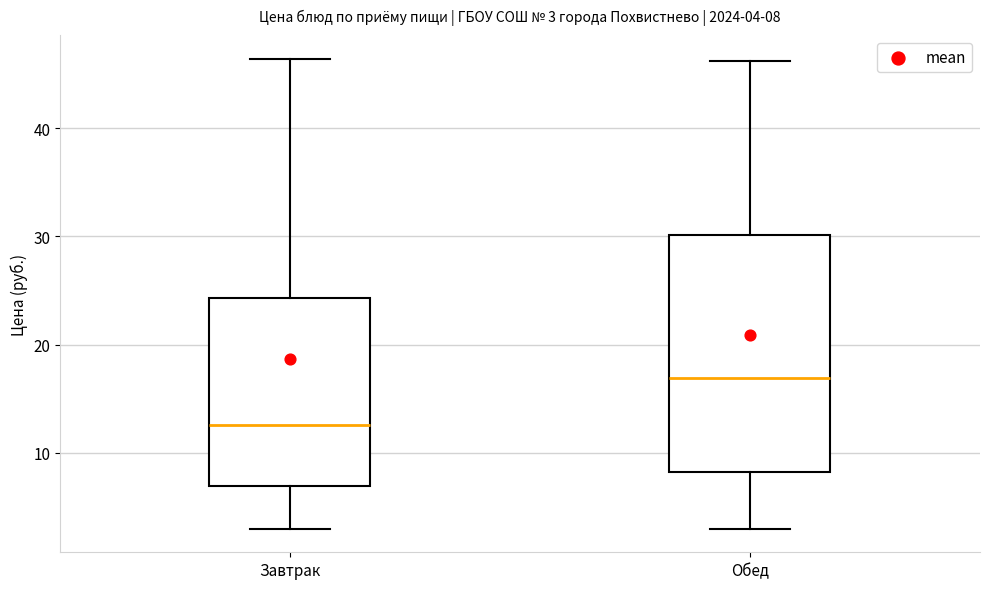

Which box is the tallest, from its lower edge to its upper edge?

Обед